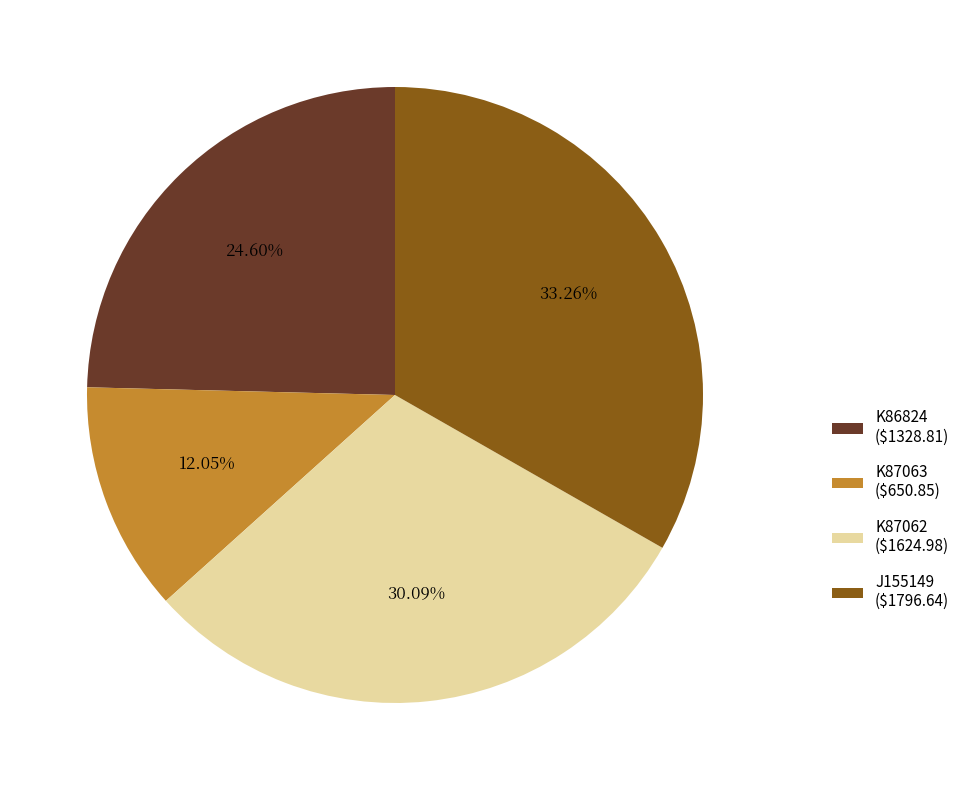

The J155149 slice represents 33% of the pie. True or false?

True